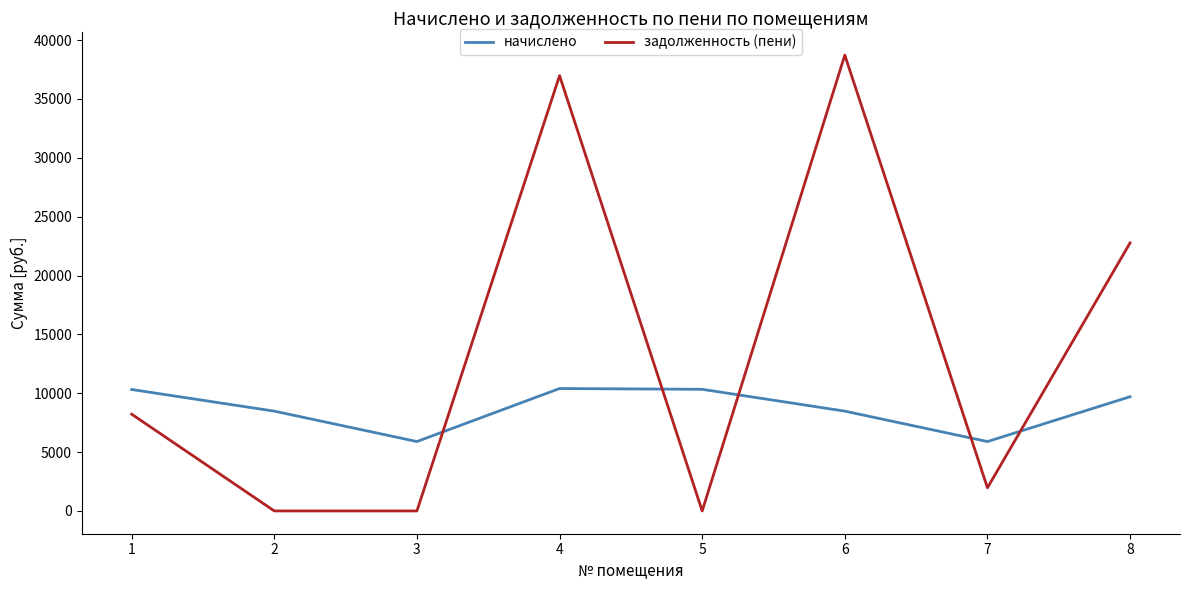

At how many categories does at least one series exceed 34522?

2